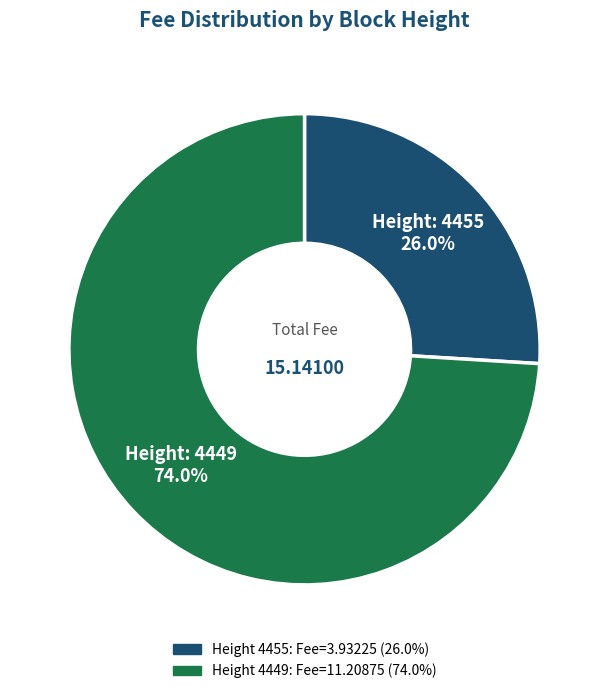

Is there any slice that represents more than half of the pie?

Yes